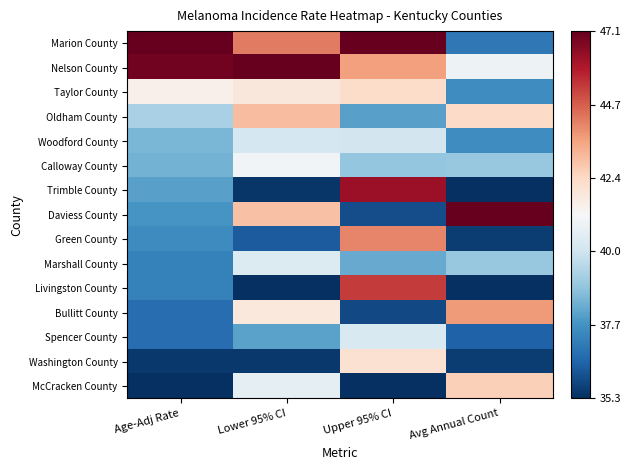

Between Age-Adj Rate and Avg Annual Count, which is larger?

Age-Adj Rate